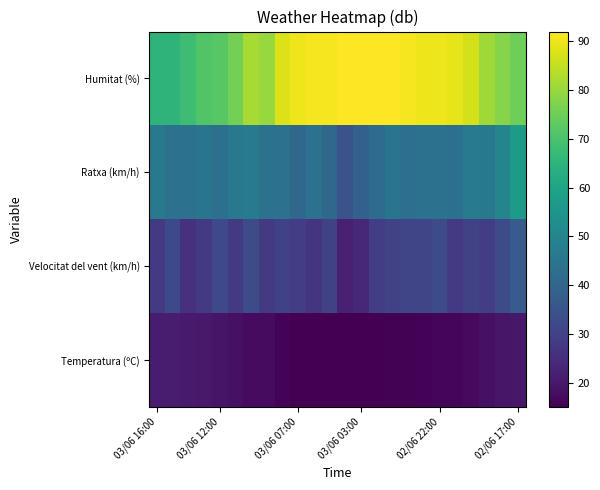

At how many categories does at least one series exceed 87?

12